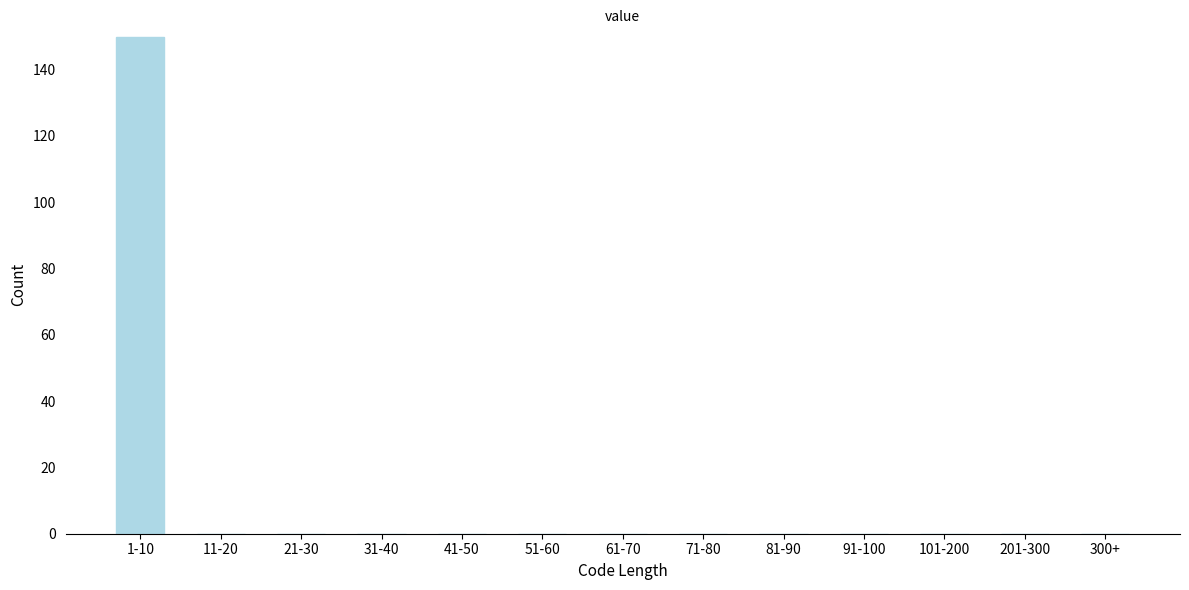

Reading right to left, extract all data points from this chart.

300+=0	201-300=0	101-200=0	91-100=0	81-90=0	71-80=0	61-70=0	51-60=0	41-50=0	31-40=0	21-30=0	11-20=0	1-10=150